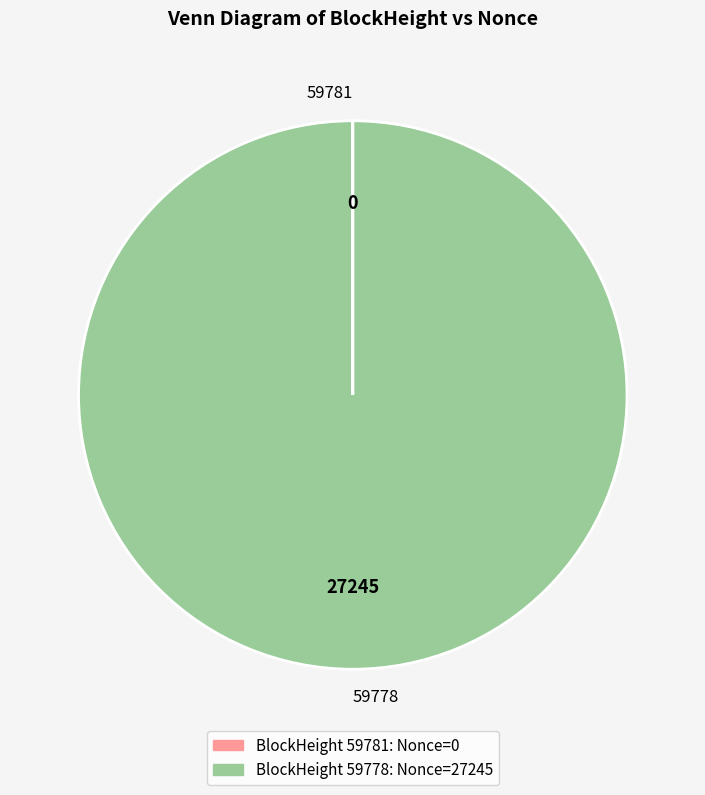

Which category has the biggest portion of the pie?

59778